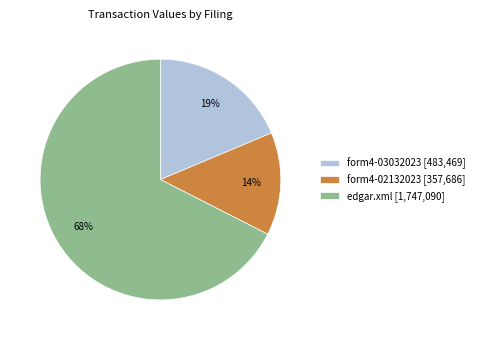

Is the sum of form4-03032023 [483,469] and form4-02132023 [357,686] greater than half?

No